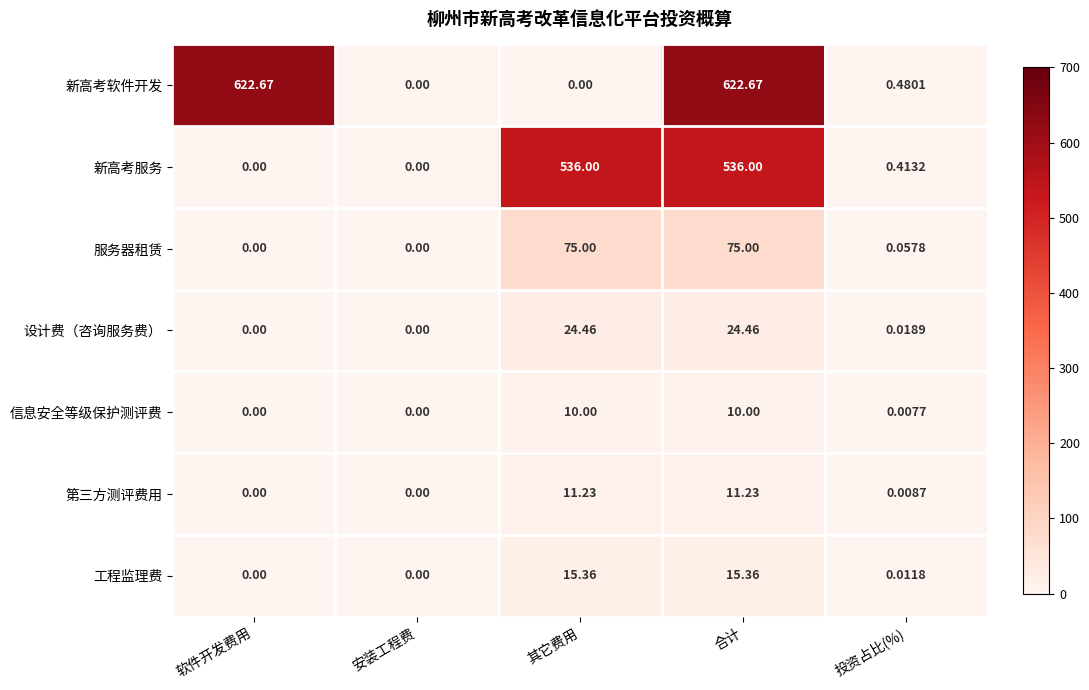

At which category is the sum across all series the highest?

合计